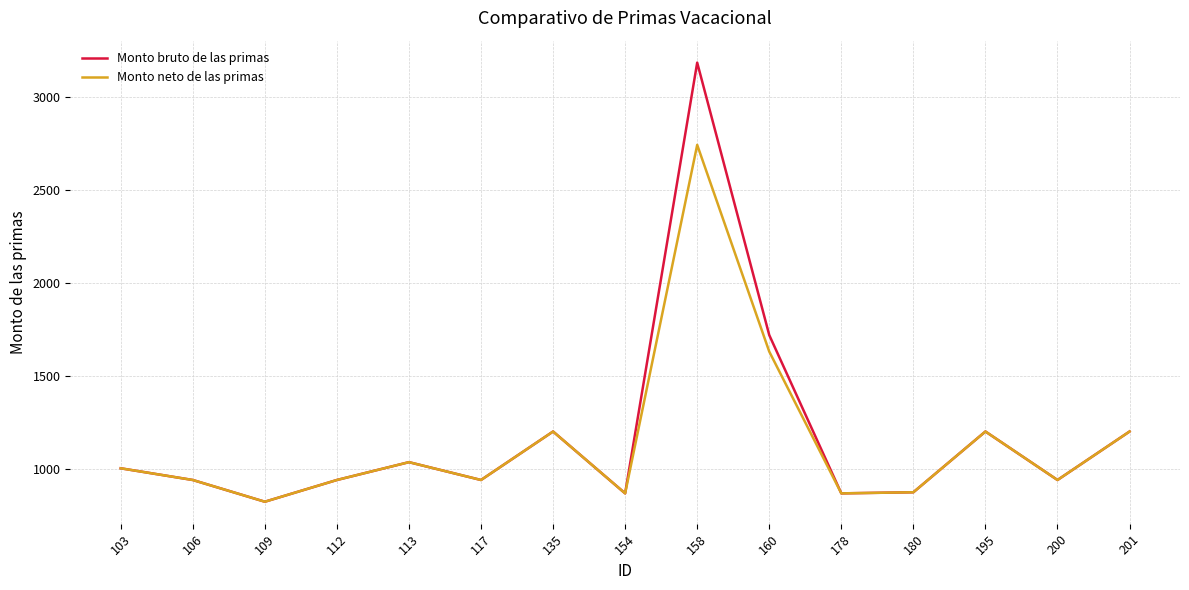

The Monto bruto de las primas series shows 452.7 at 154. True or false?

False